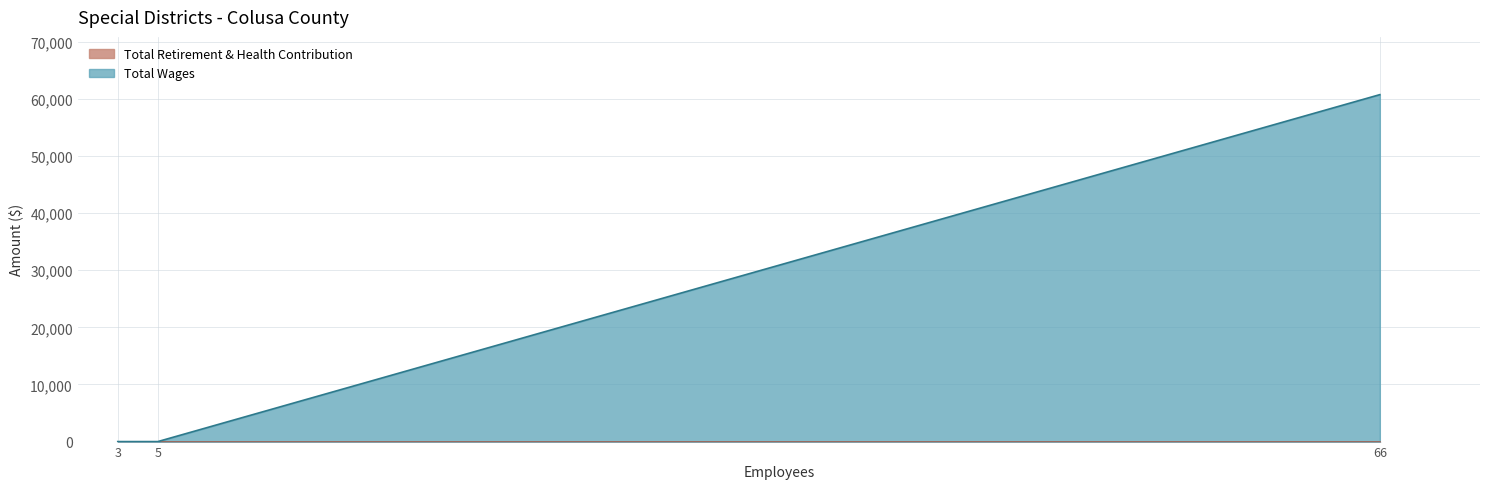

The value of Total Wages at 5 is 0. True or false?

True